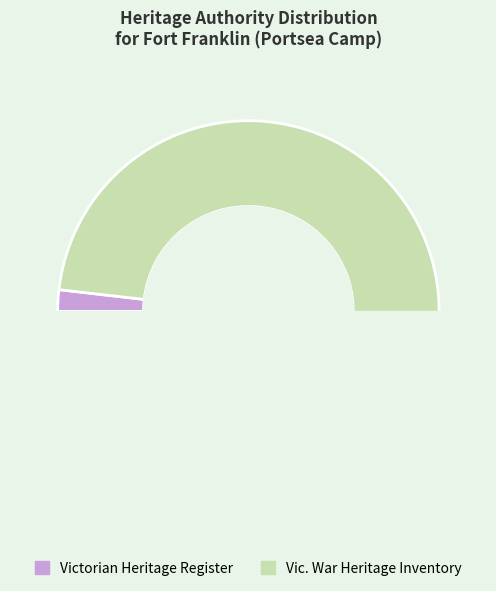

What percentage is NOT represented by The Former Fort Franklin (Portsea Camp)?

1.8%